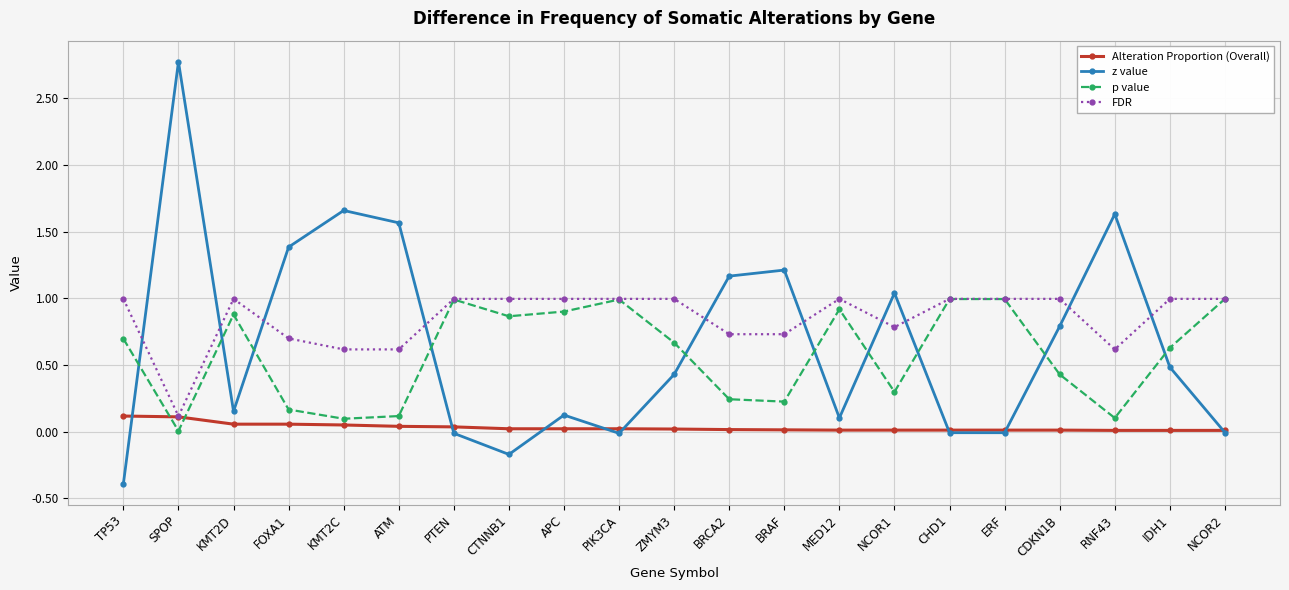

True or false: FDR has more than 1 interior local peaks.

True